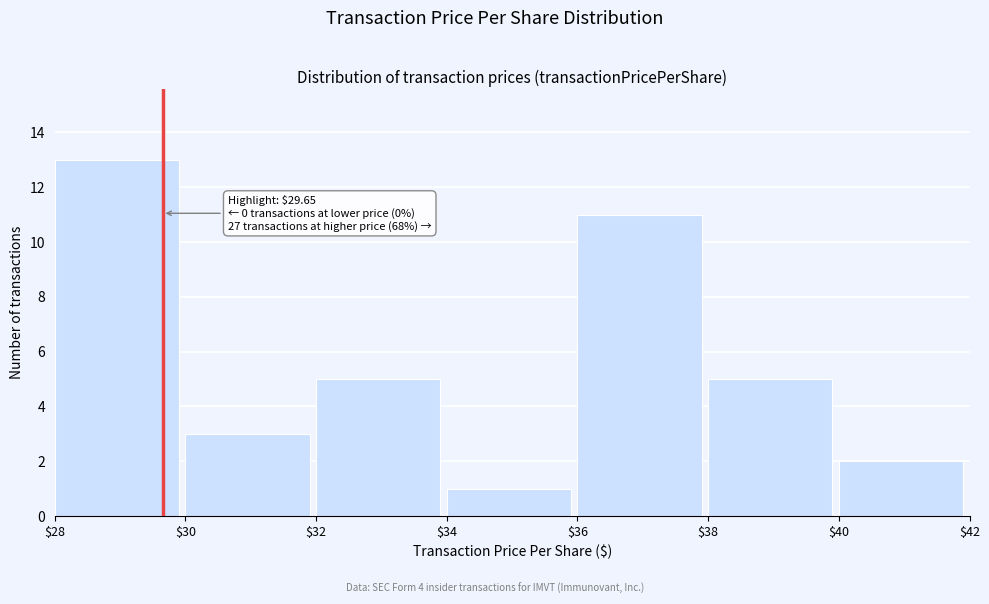

Over which range of the x-axis is the bar tallest?

$28 to $30